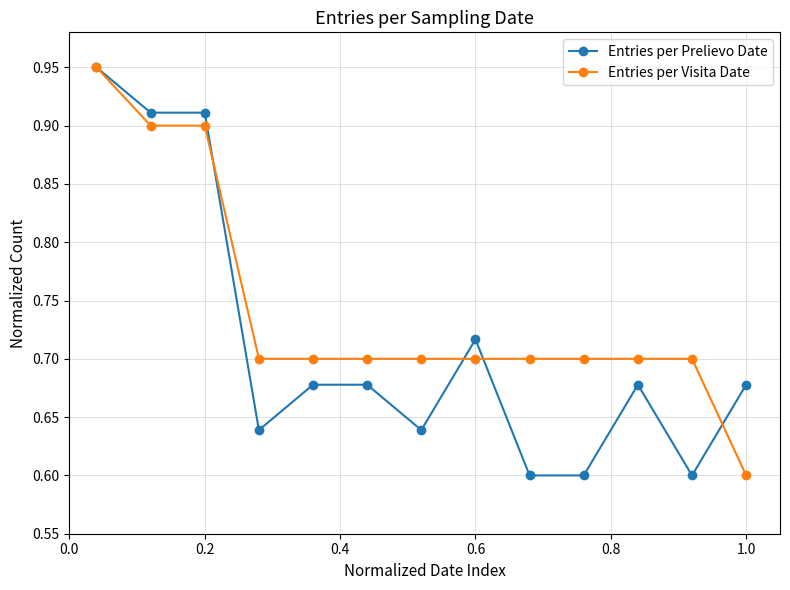

Count the Entries per Prelievo Date values in the range 0 to 1.

13